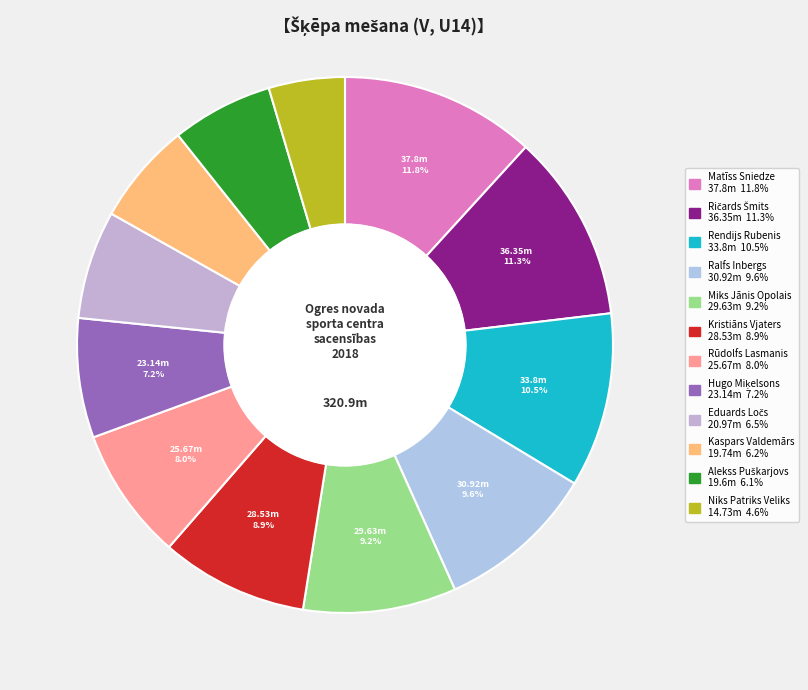

Count the number of slices in the pie.

12